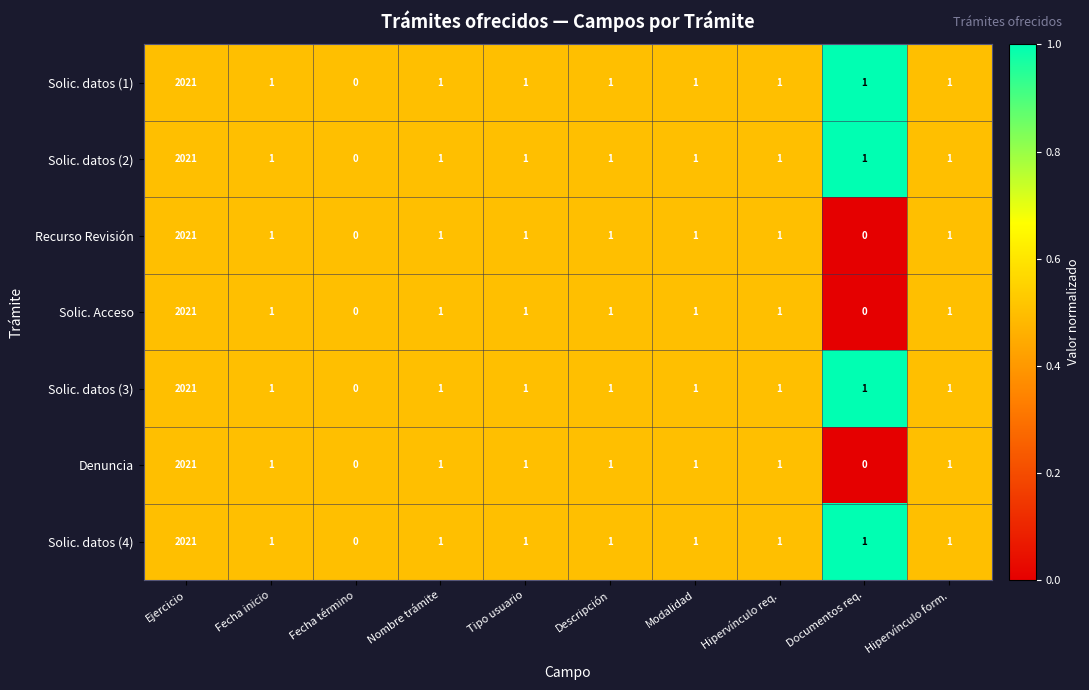

At which category does the chart reach its peak across all series?

Ejercicio